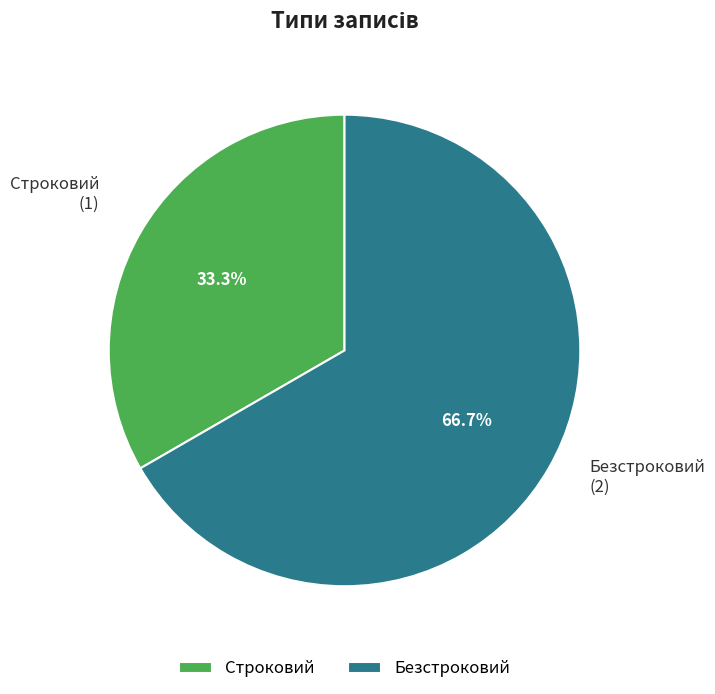

Which slice is the smallest?

Строковий